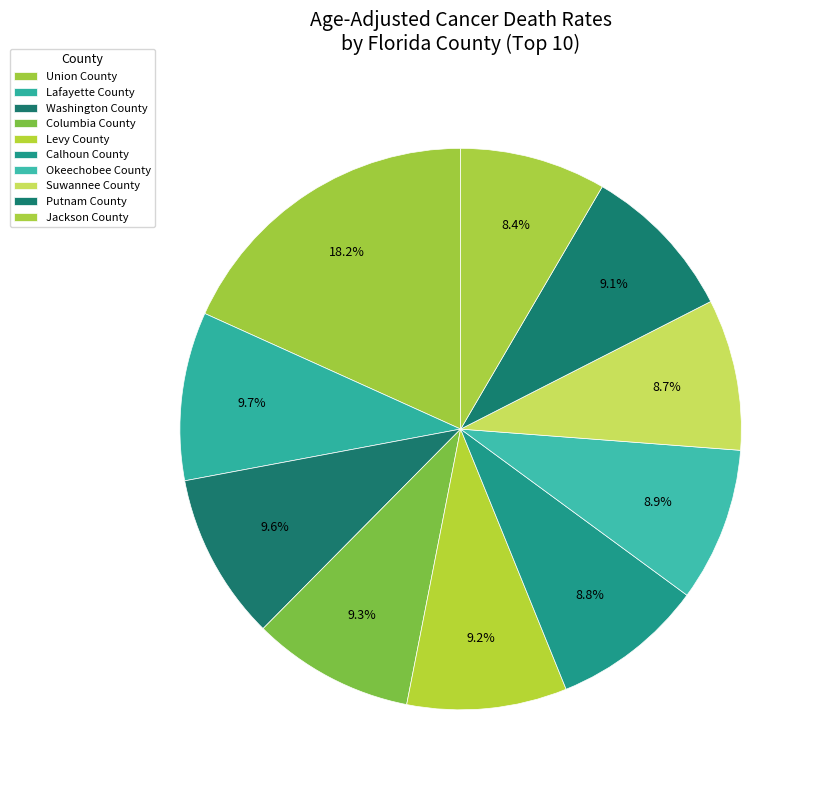

Count the number of slices in the pie.

10